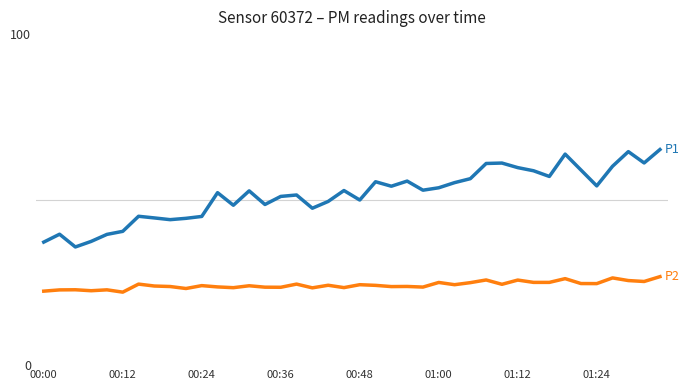

What is the minimum value shown in the chart?

22.1